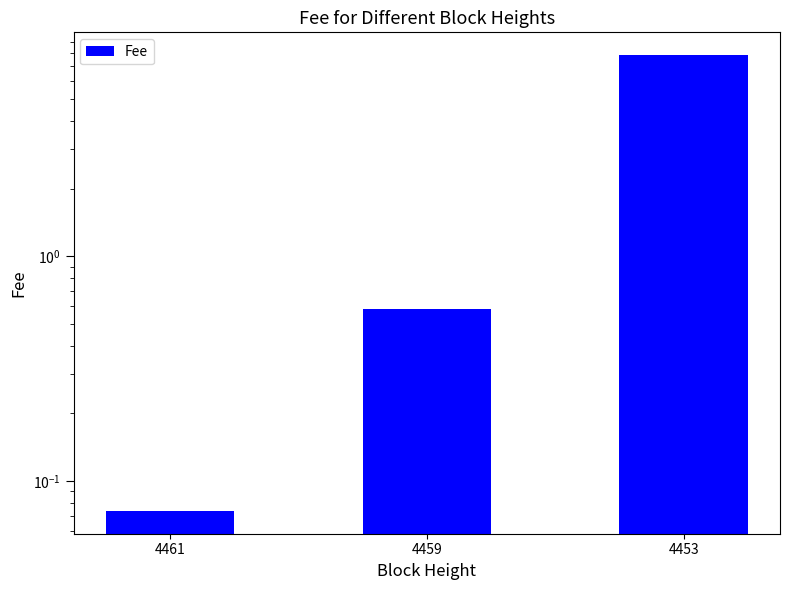

At which category does the chart reach its minimum across all series?

4461